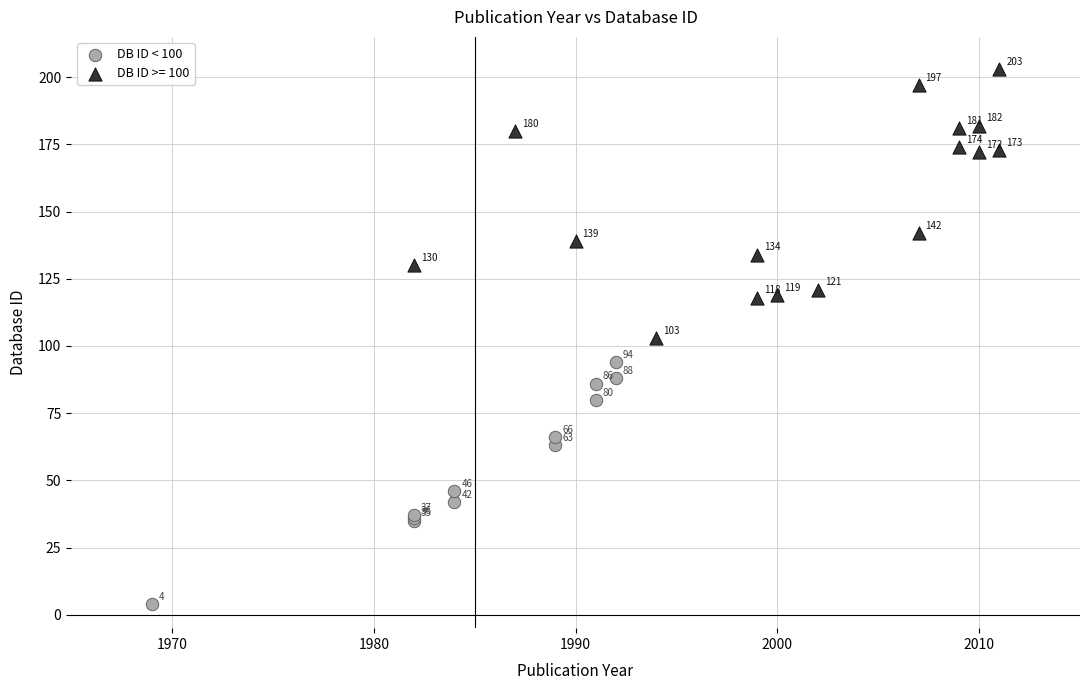

Which series reaches the minimum Y coordinate?

DB ID < 100